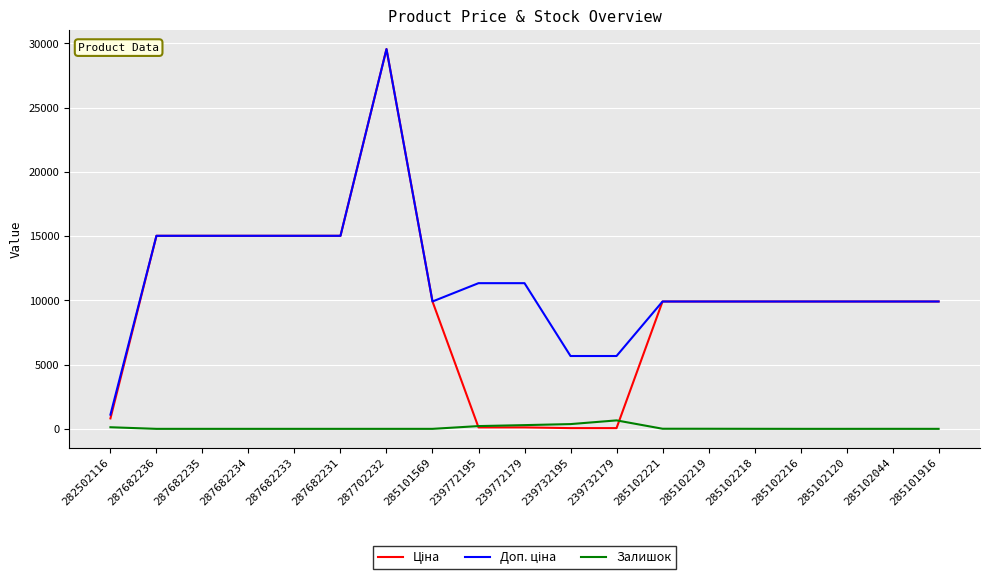

What is the difference between the highest and lowest values at 285102216?

9908.5